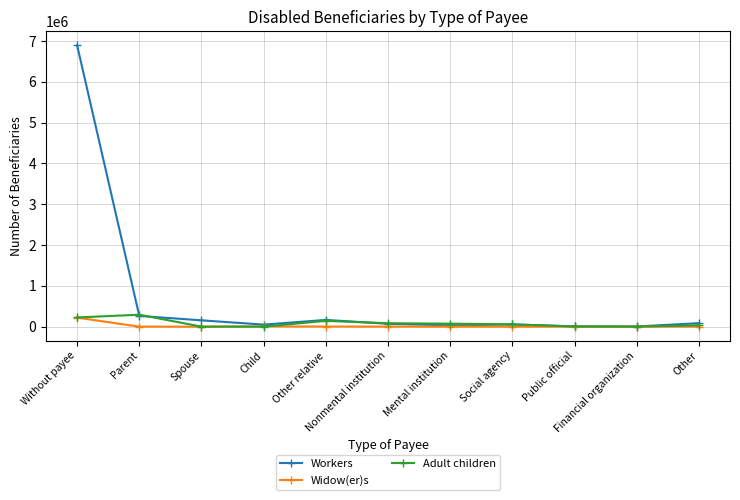

What is the highest value of the Widow(er)s series?

221499